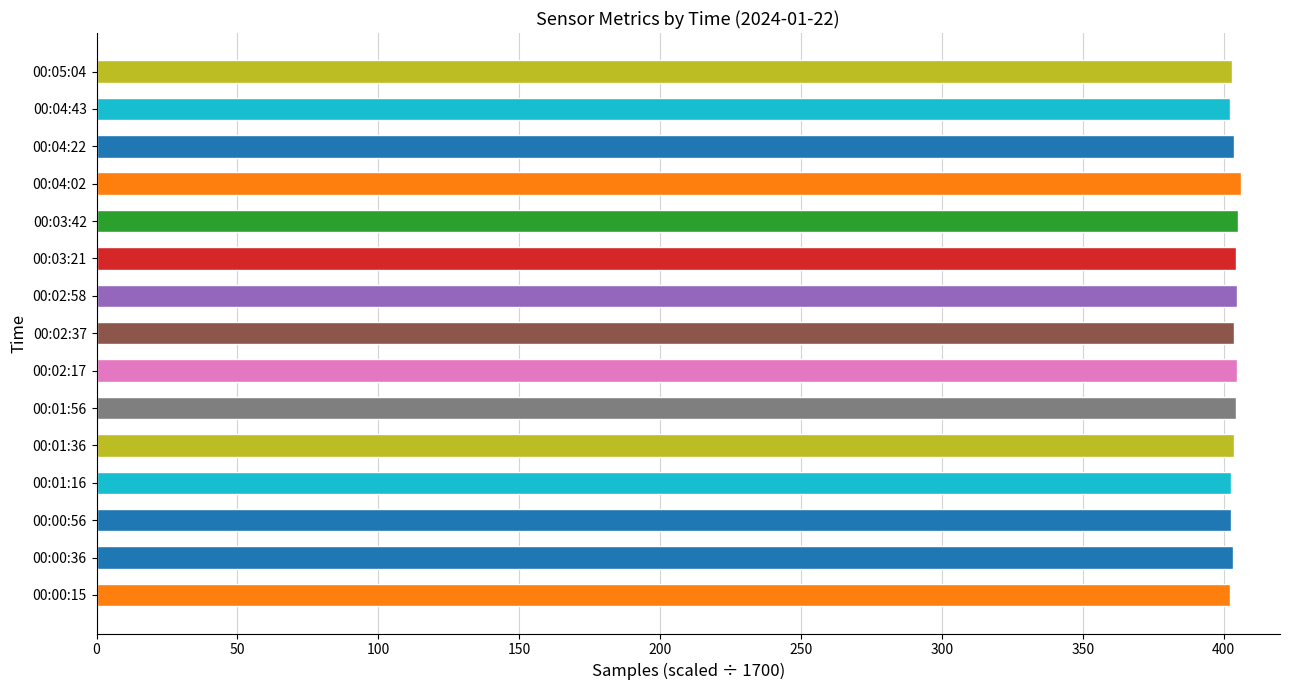

What is the ratio of the value at 00:00:56 to the value at 00:00:36?

1.0